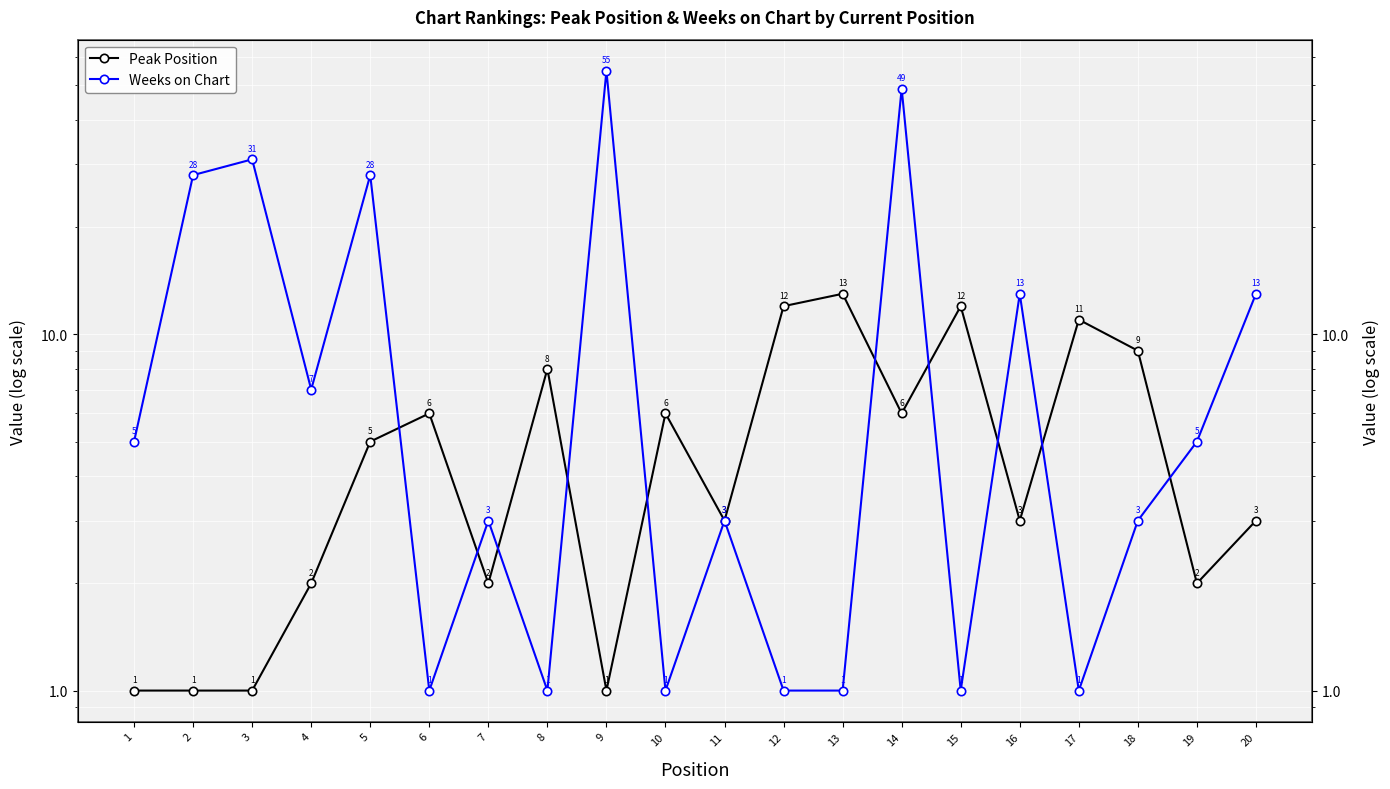

Which label corresponds to the smallest value in the chart?

1